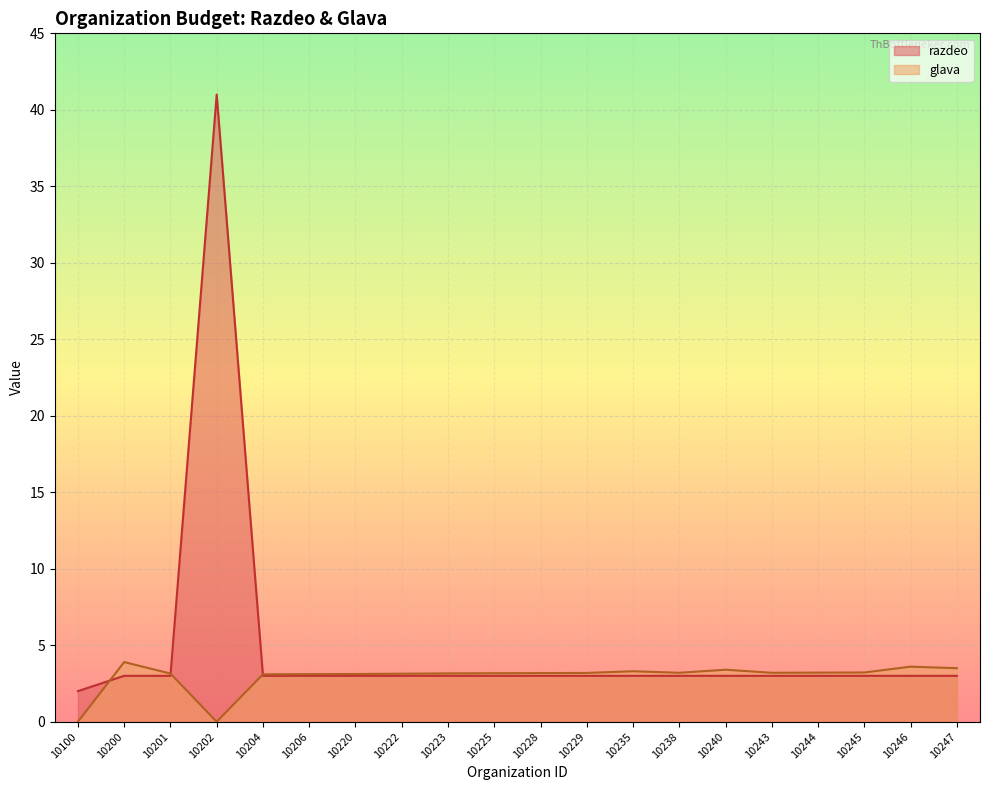

Where is the first local minimum for glava?

10202